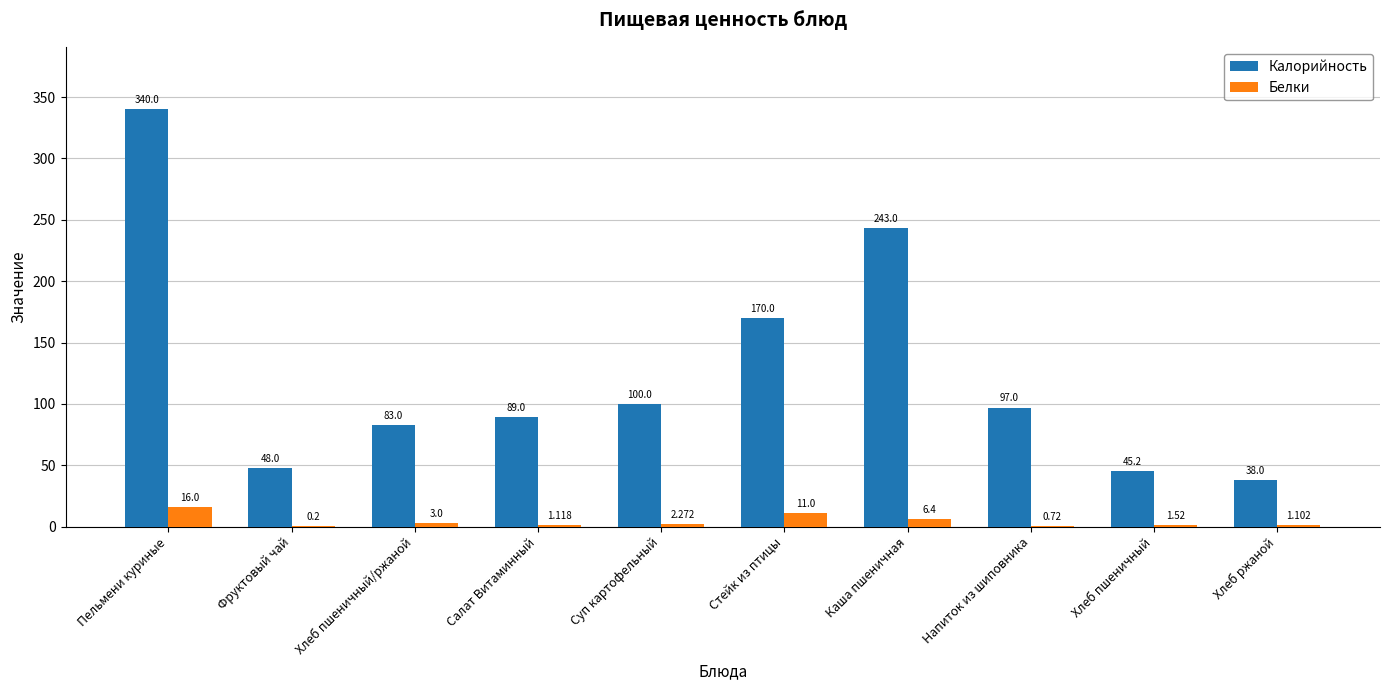

Between Хлеб пшеничный/ржаной and Напиток из шиповника, which series saw the biggest shift?

Калорийность